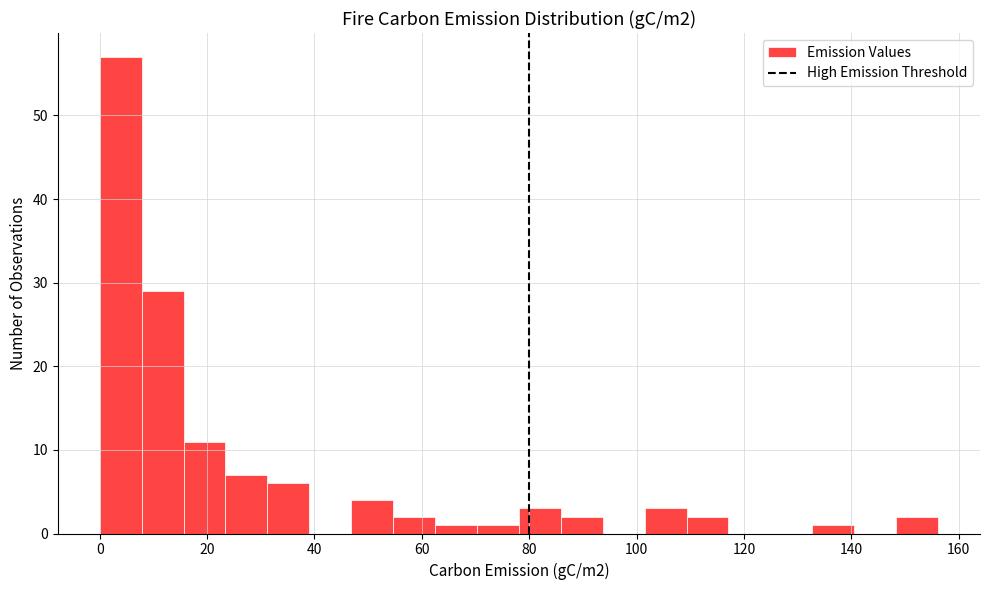

Read against the x-axis, roughly where is the centre of the tallest bar?

4